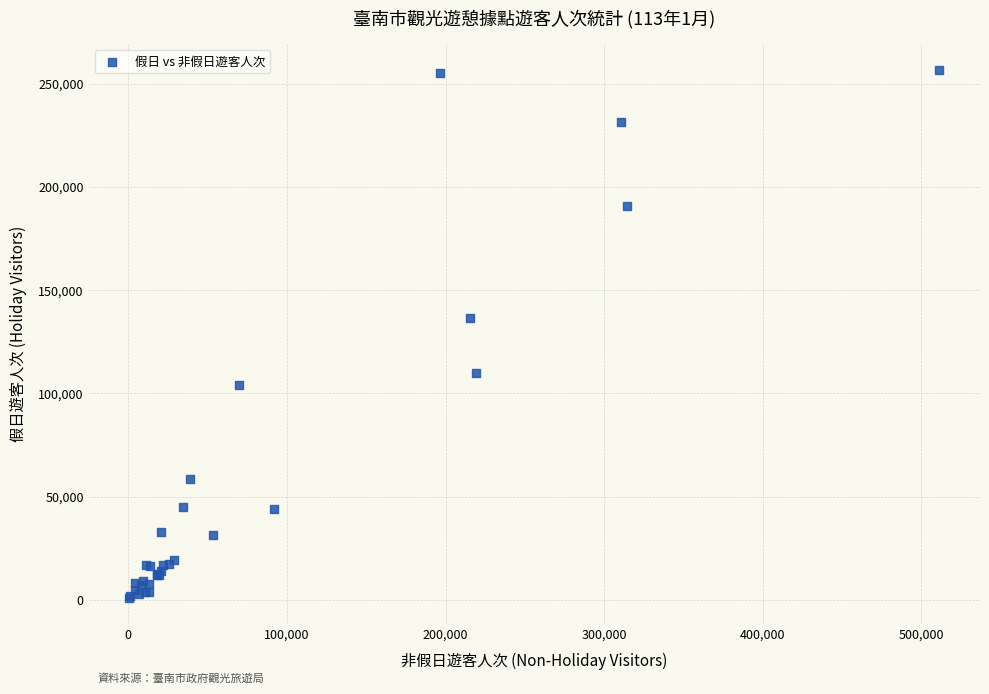

What Y value in the scatter plot is closest to 128759?

136750